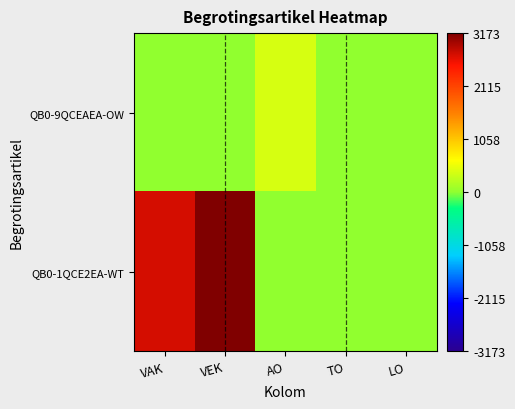

Reading left to right, what are all the values shown in this chart?

QB0-9QCEAEA-OW: VAK=0	VEK=0	AO=400	TO=0	LO=0
QB0-1QCE2EA-WT: VAK=2747	VEK=3173	AO=0	TO=0	LO=0